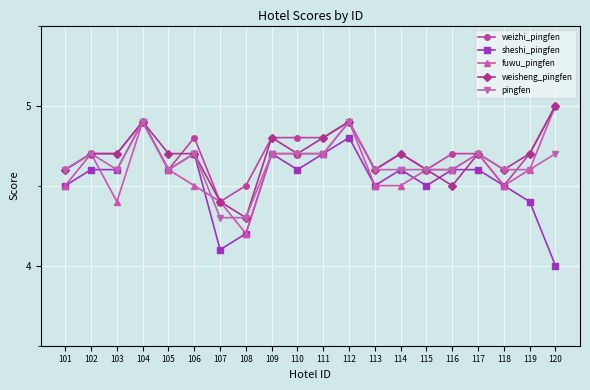

At which category does fuwu_pingfen reach its first local peak?

102